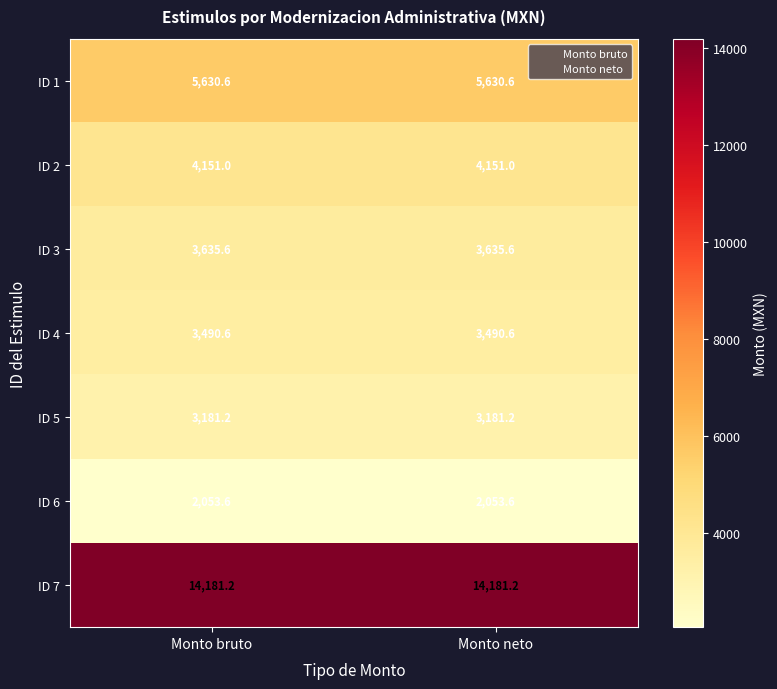

What is the spread (max minus min) of values at Monto neto?

12127.6